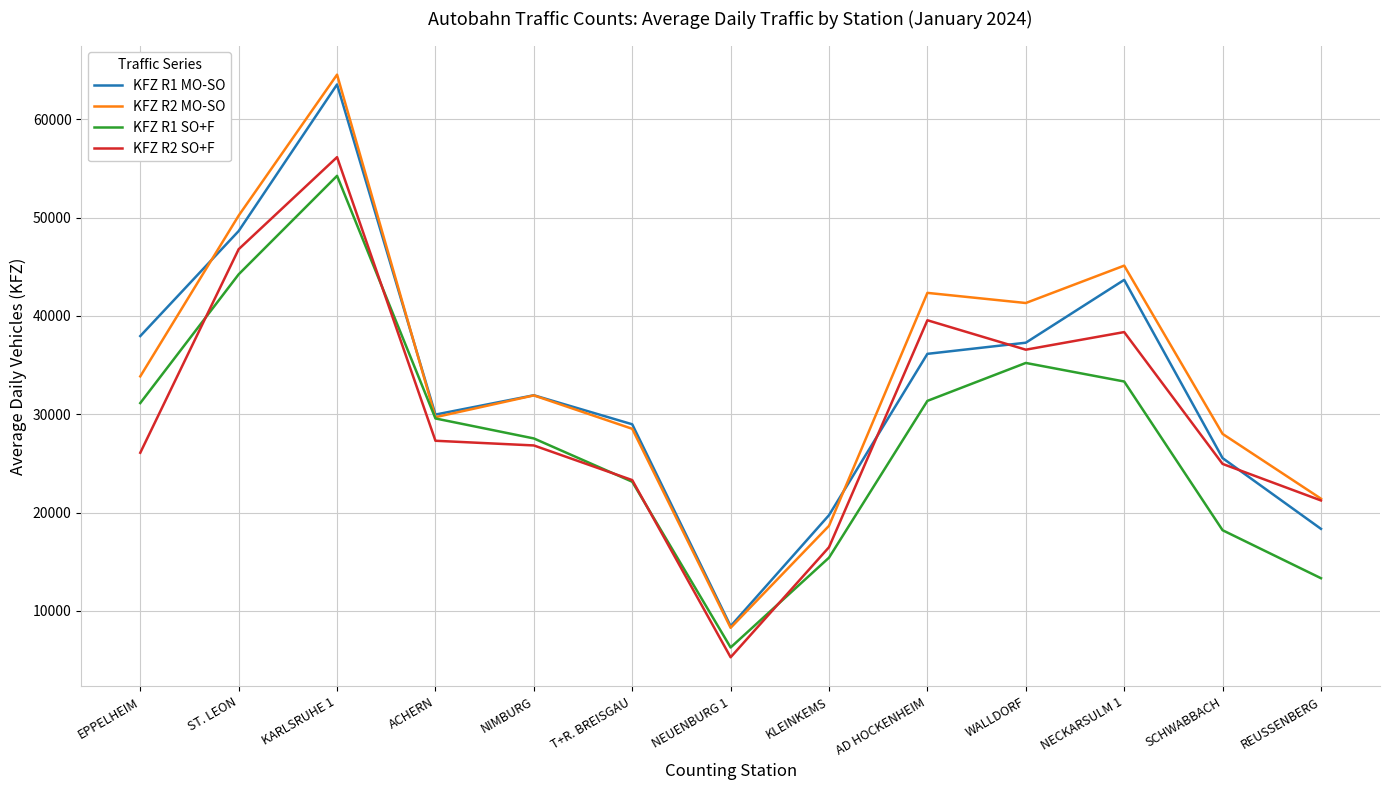

How many lines are shown in the chart?

4